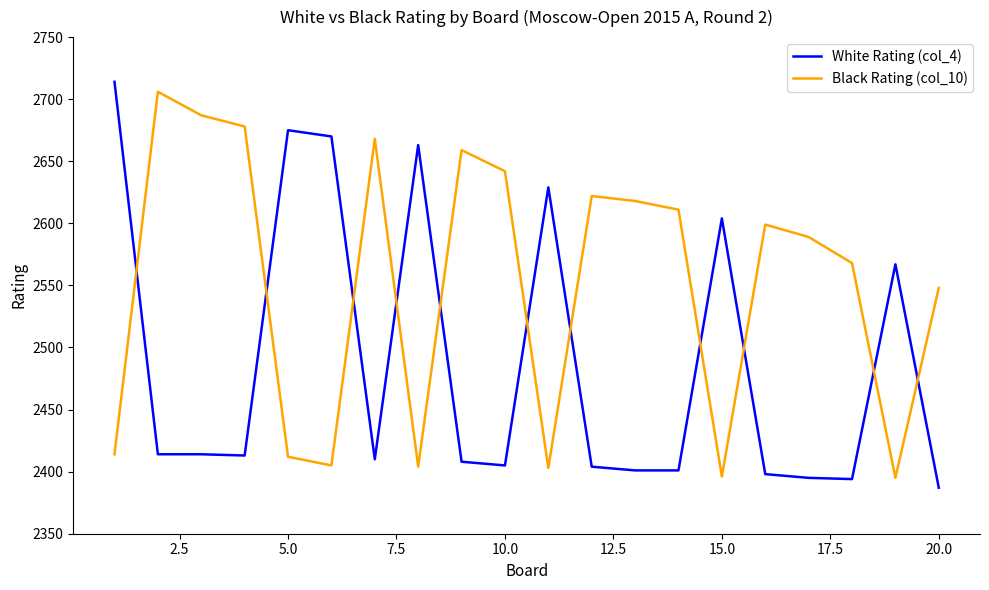

What are all the series names shown in the legend?

White Rating (col_4), Black Rating (col_10)